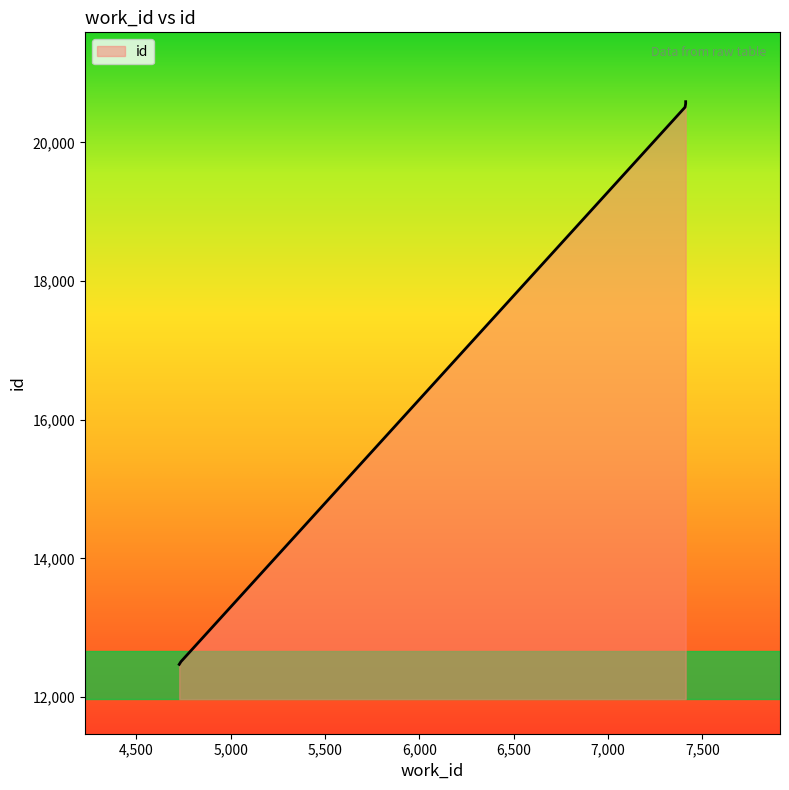

Which label corresponds to the largest value in the chart?

7411